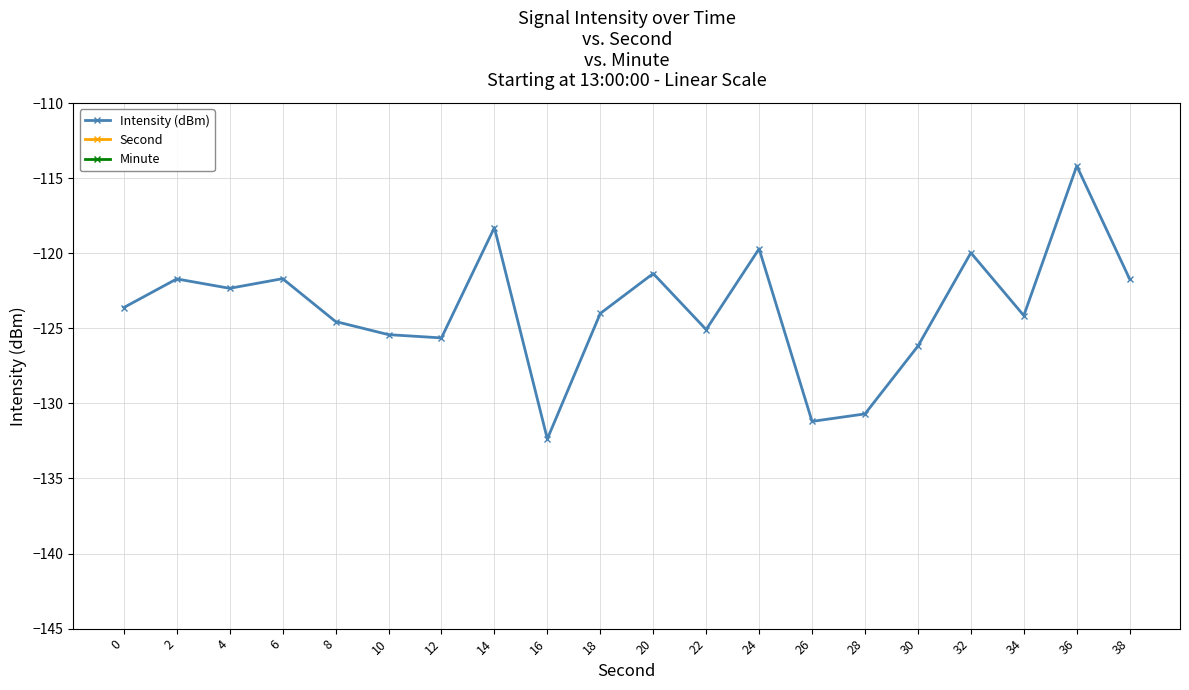

At 0, list the series in order from smallest to largest.

Intensity (dBm), Second, Minute